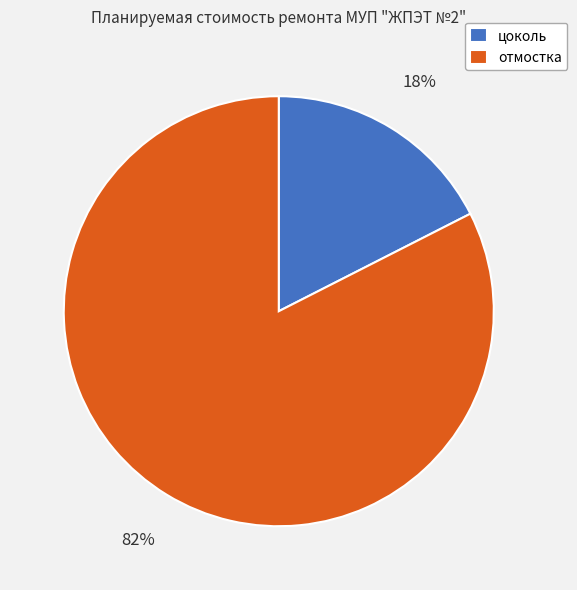

The цоколь slice represents 18% of the pie. True or false?

True